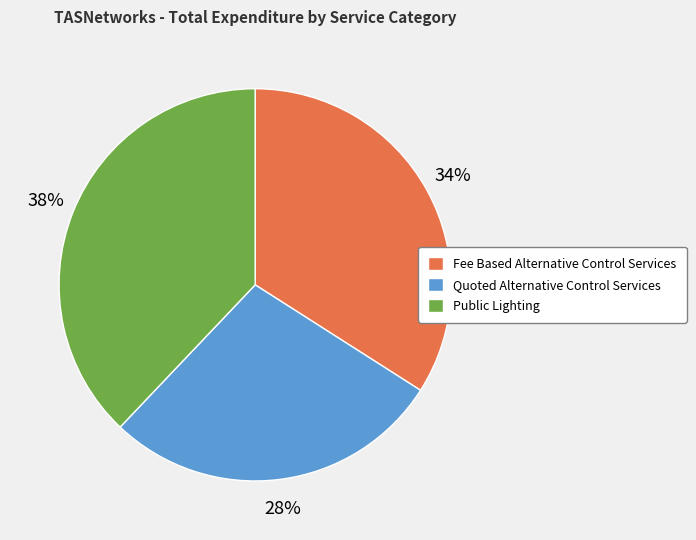

To the nearest percent, what is the difference between the largest and smallest slice percentages?

10%